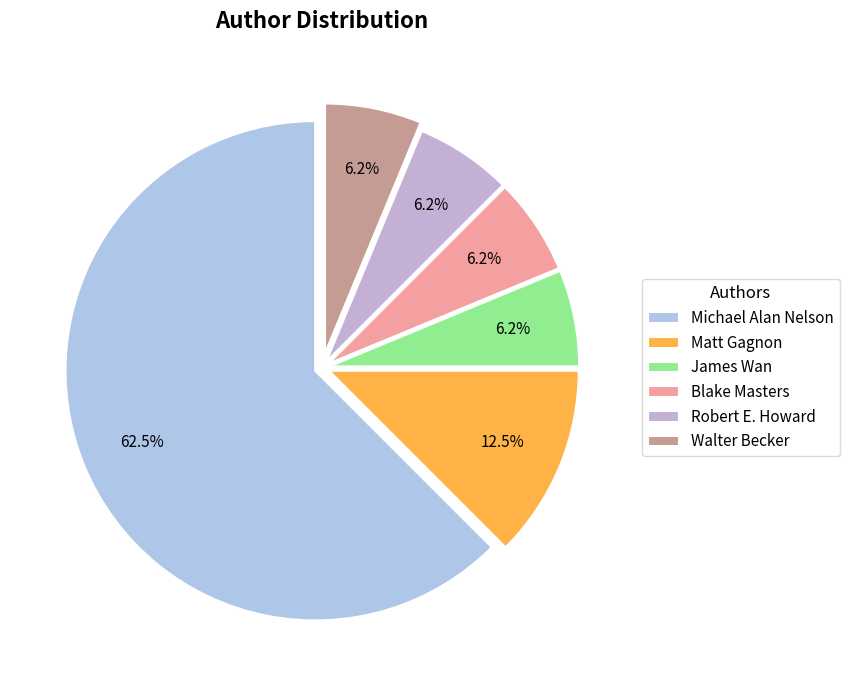

How many slices are in this pie chart?

6